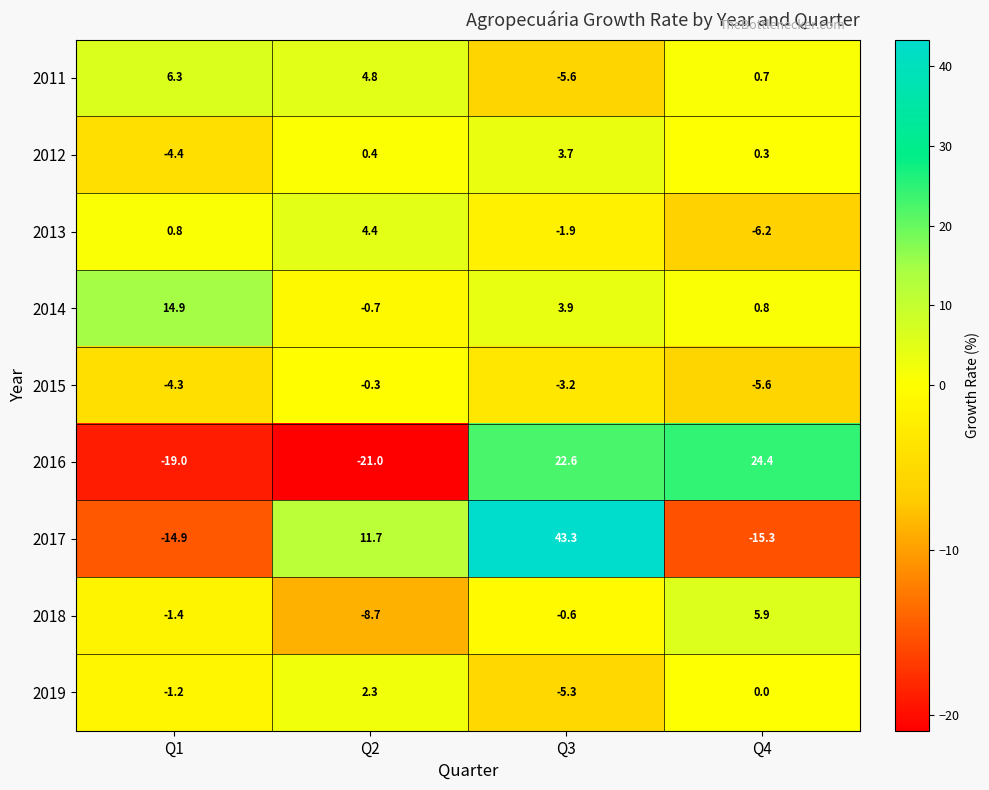

The 2018 series shows -8.7 at Q2. True or false?

True